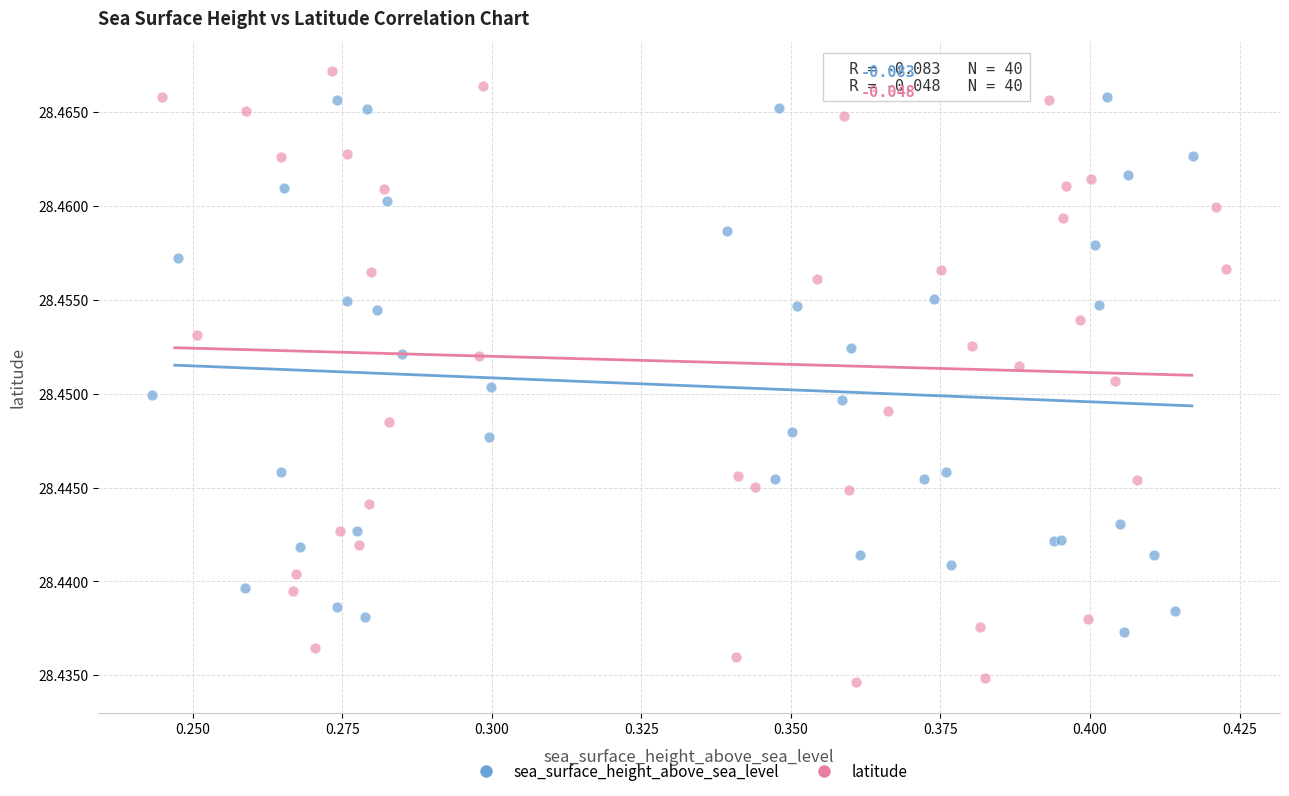

Which series contains the lowest Y value?

latitude